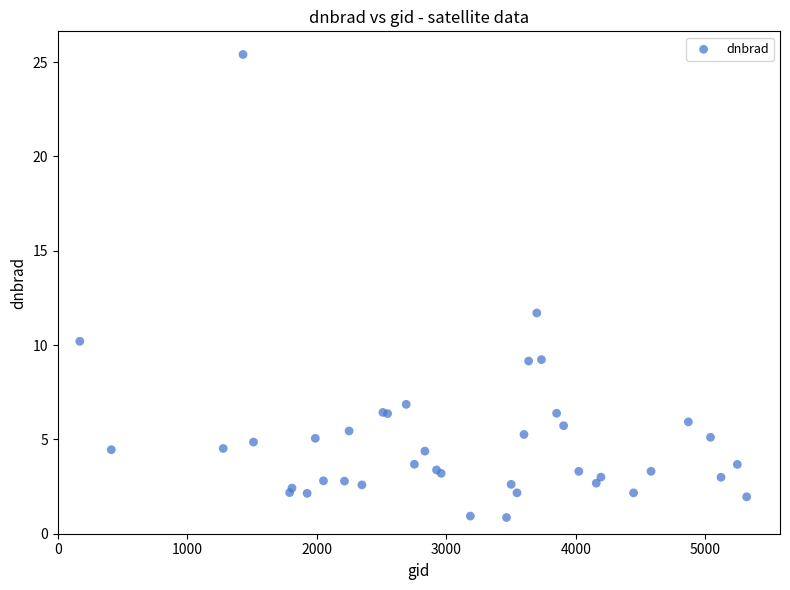

What Y value in the scatter plot is closest to 13?

11.7